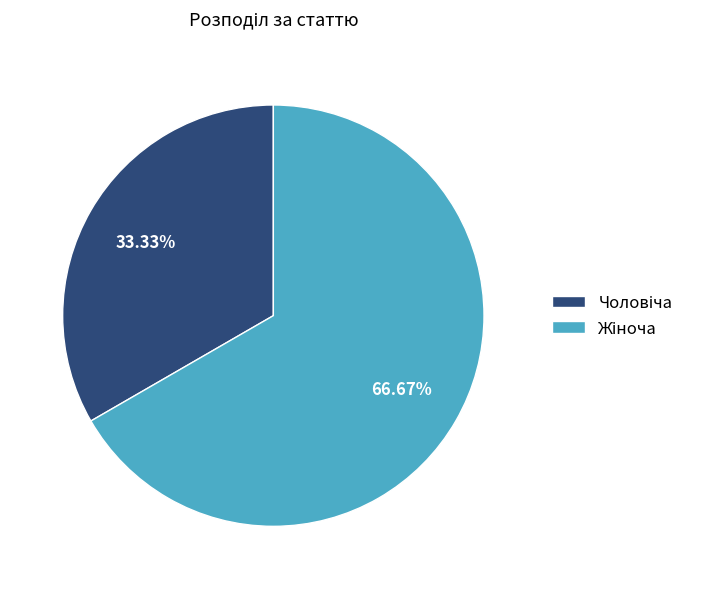

Does Чоловіча represent more than half of the total?

No